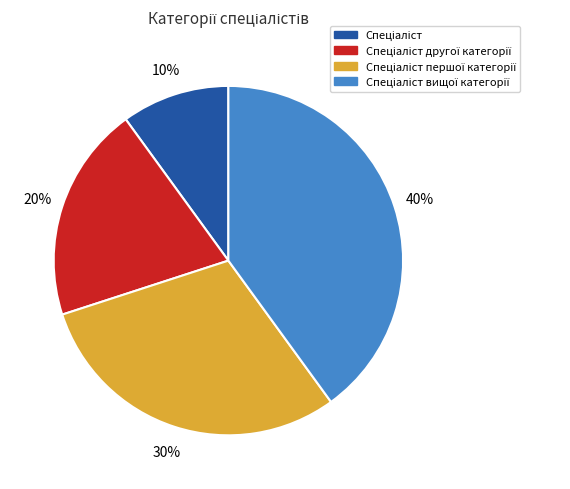

Is there any slice that represents more than half of the pie?

No